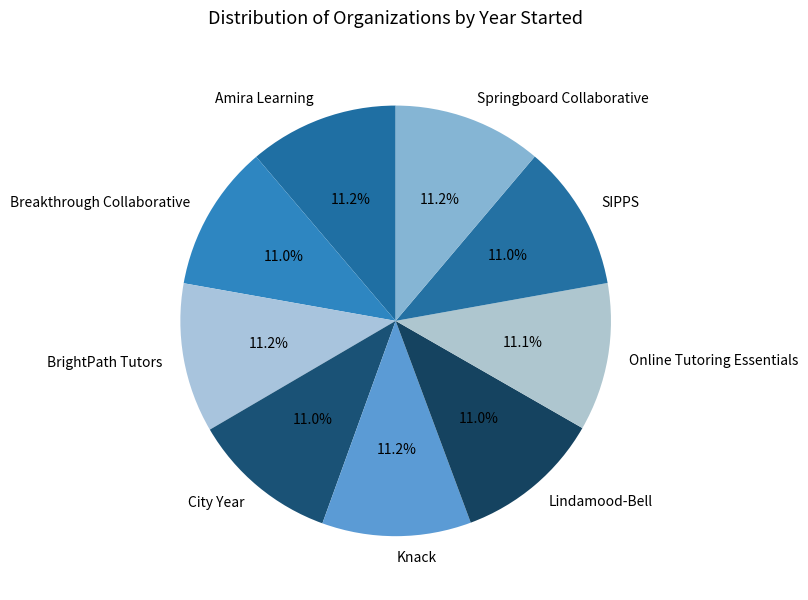

True or false: City Year accounts for 1% of the total.

False